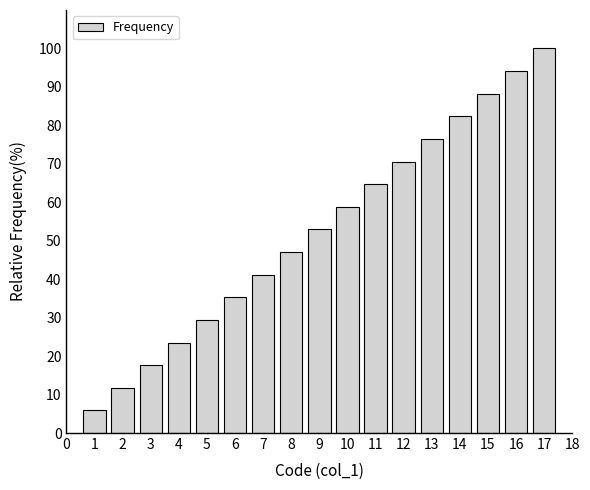

Reading left to right, what are all the values shown in this chart?

1=5.9	2=11.8	3=17.6	4=23.5	5=29.4	6=35.3	7=41.2	8=47.1	9=52.9	10=58.8	11=64.7	12=70.6	13=76.5	14=82.4	15=88.2	16=94.1	17=100.0